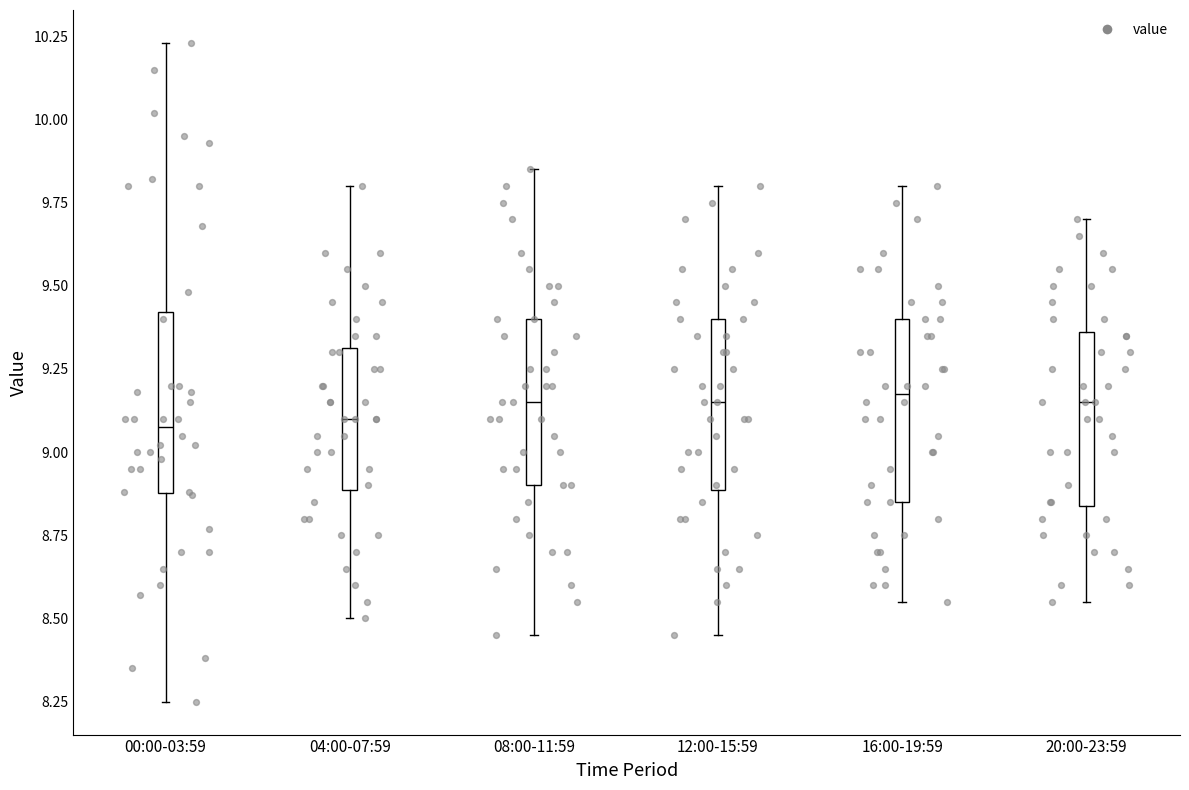

Where does the median line of the box for 20:00-23:59 sit on the y-axis? The values are not printed on the chart, so give them approximately, as read against the axis.

9.15